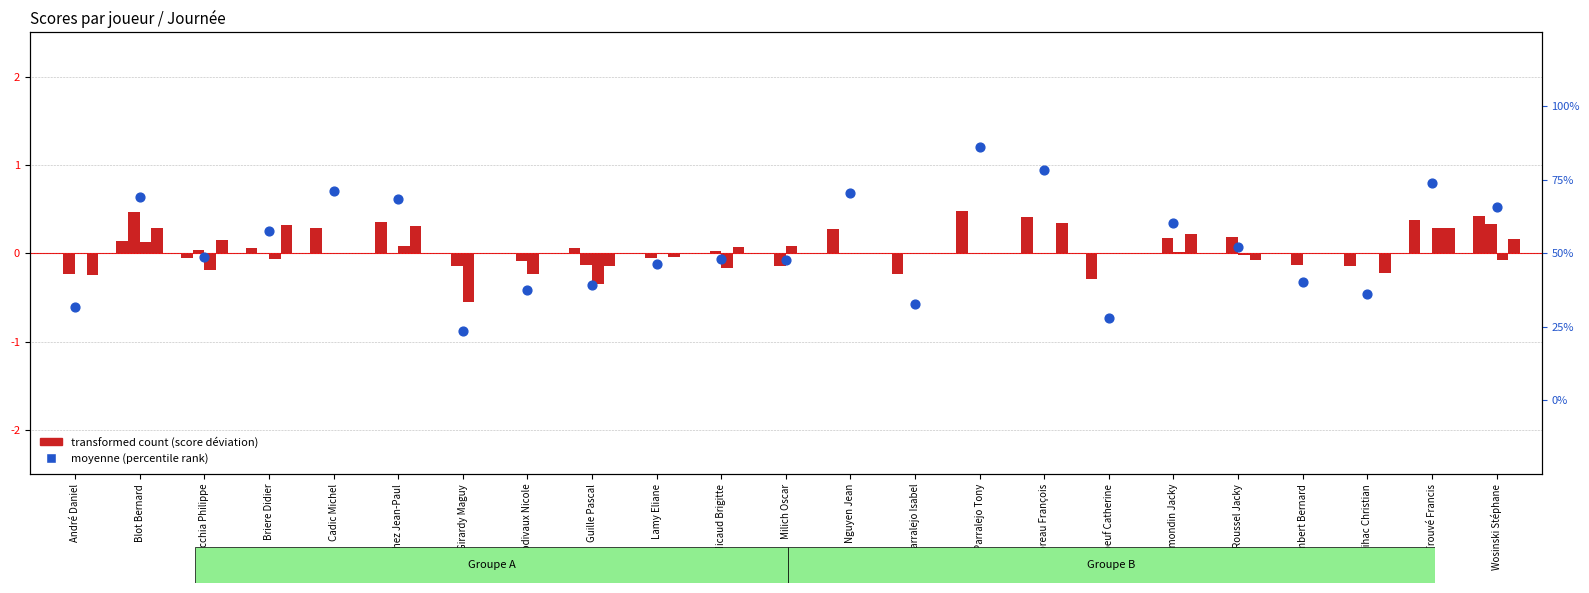

Which series contains the highest Y value?

moyenne (percentile)